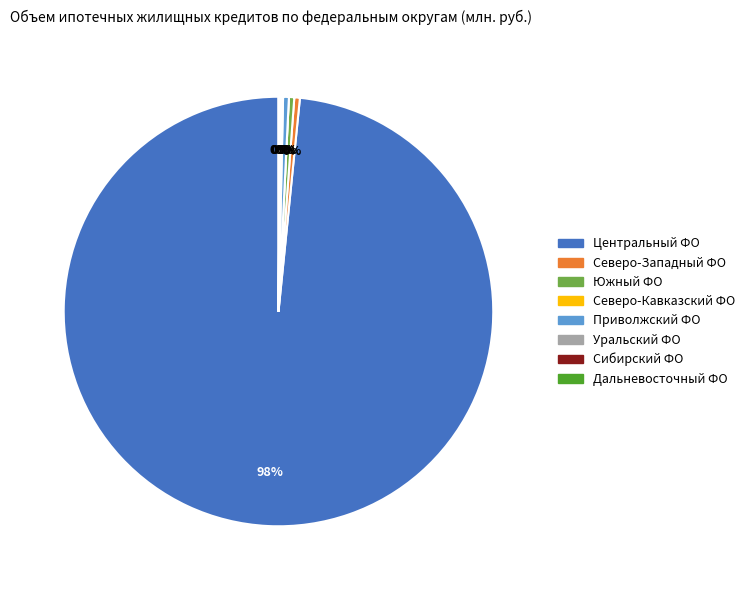

Is there any slice that represents more than half of the pie?

Yes